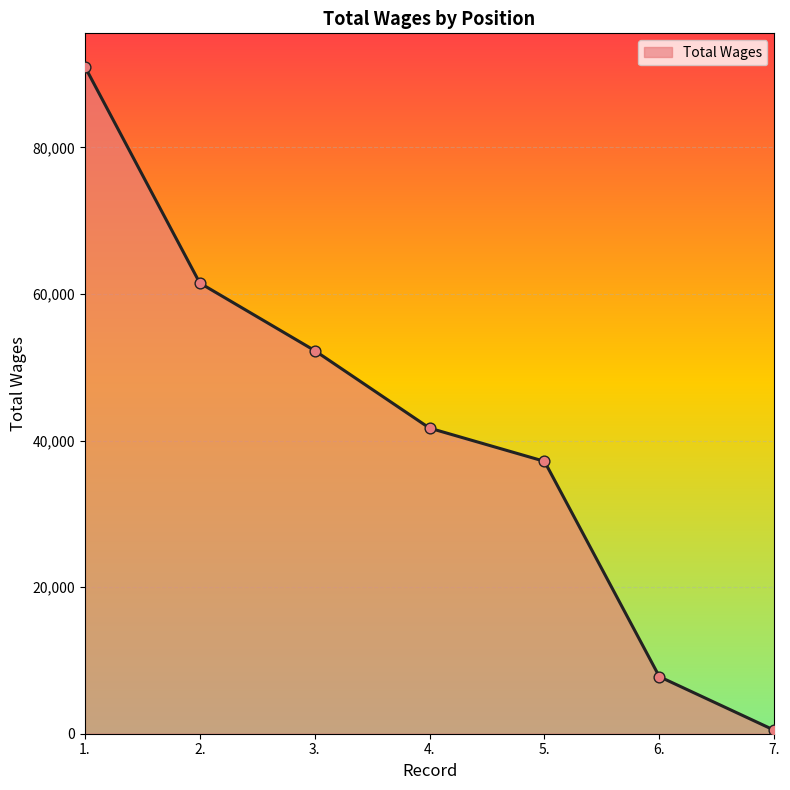

Between 1. and 3., which is larger?

1.